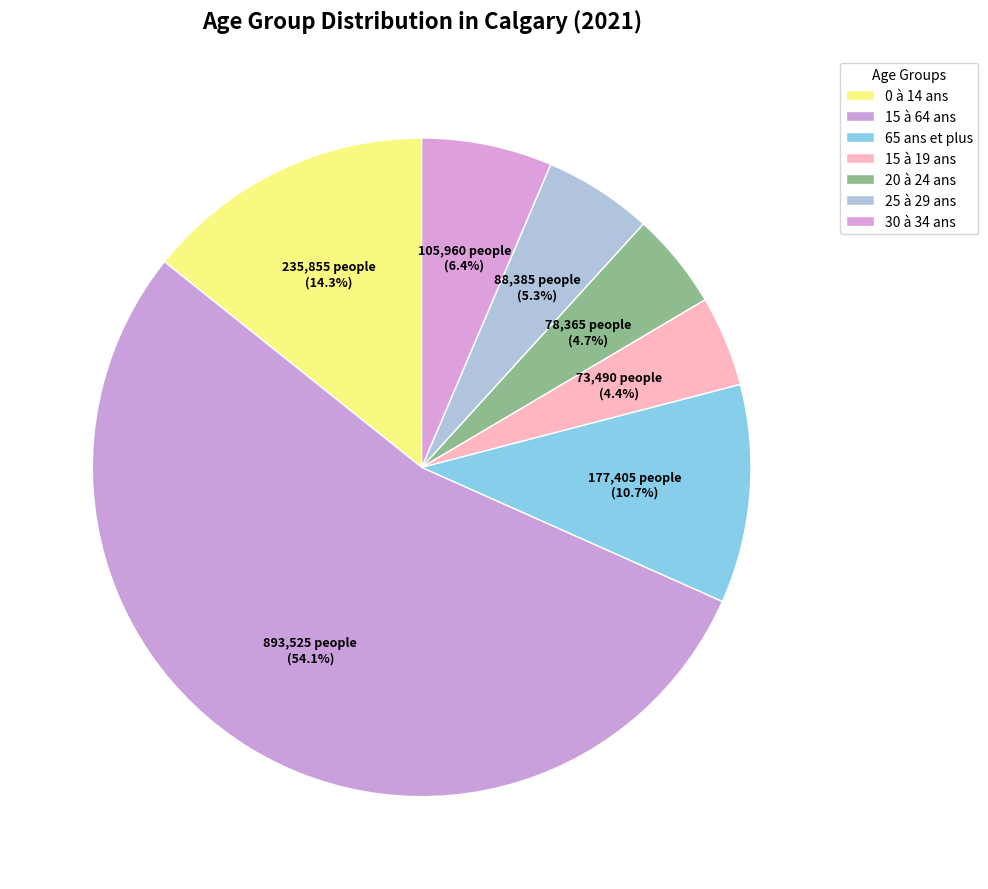

How many segments does this pie chart have?

7